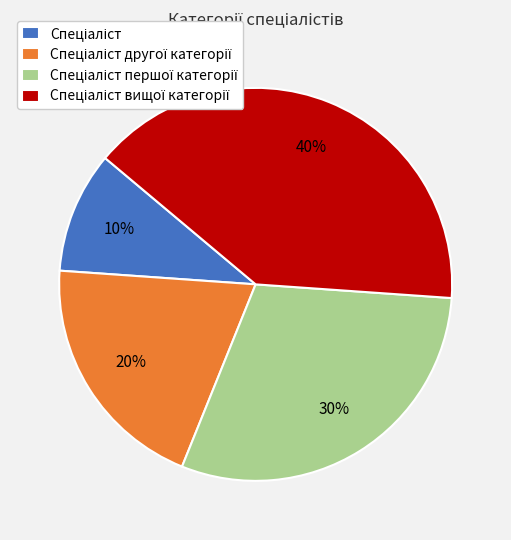

How many slices are in this pie chart?

4